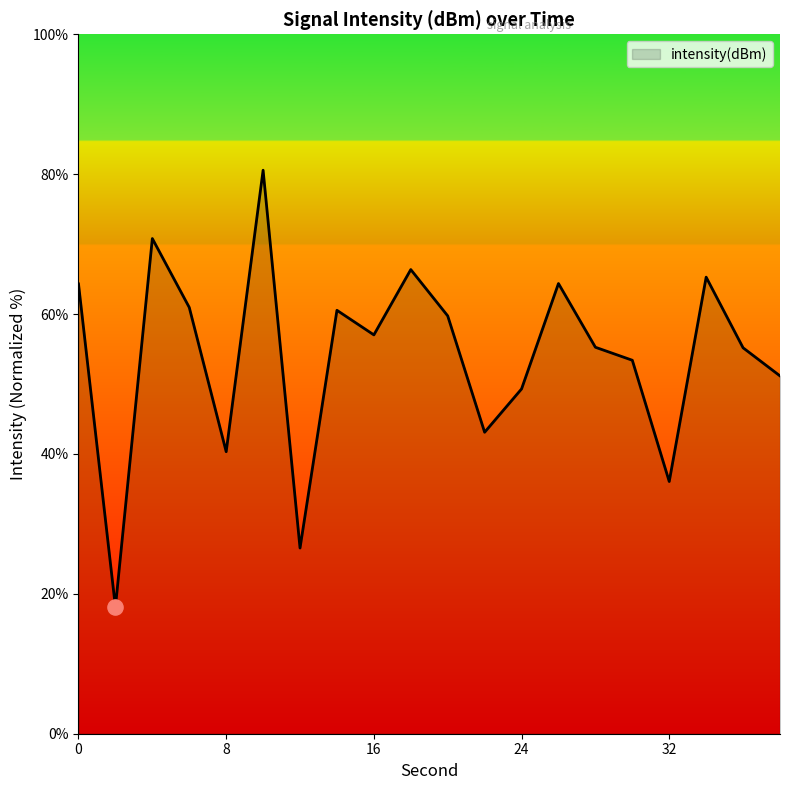

What is the minimum value shown in the chart?

18.1